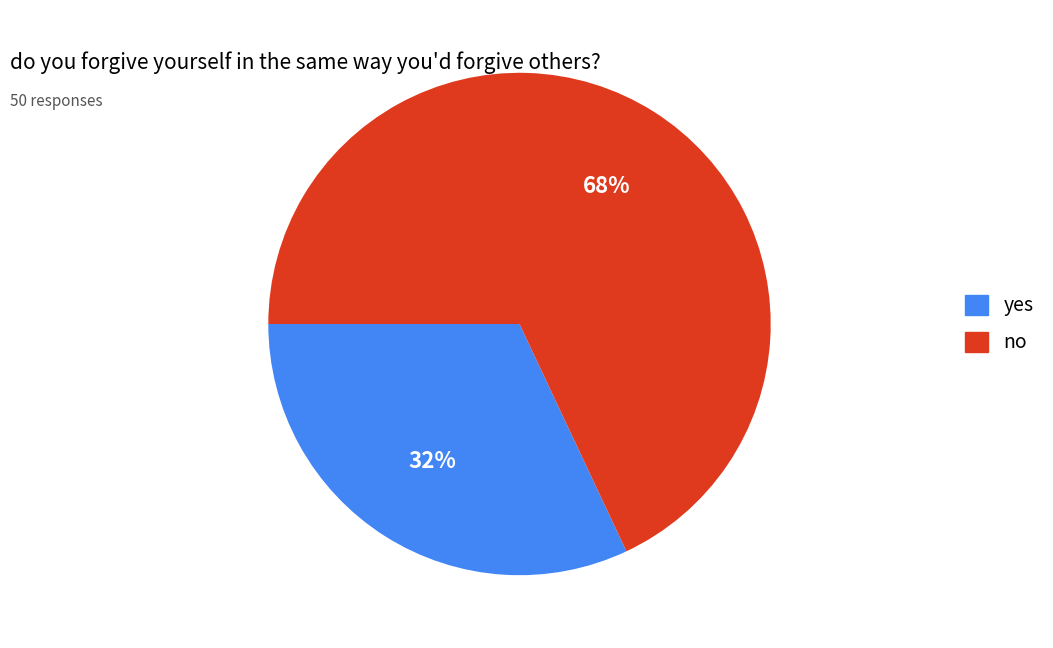

To the nearest percent, what percentage of the pie is no?

68%